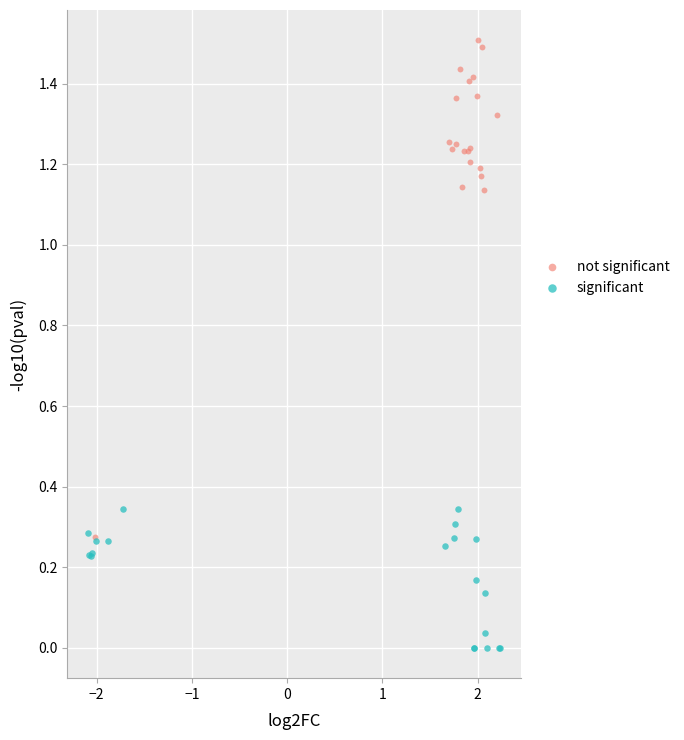

Which series contains the lowest Y value?

significant